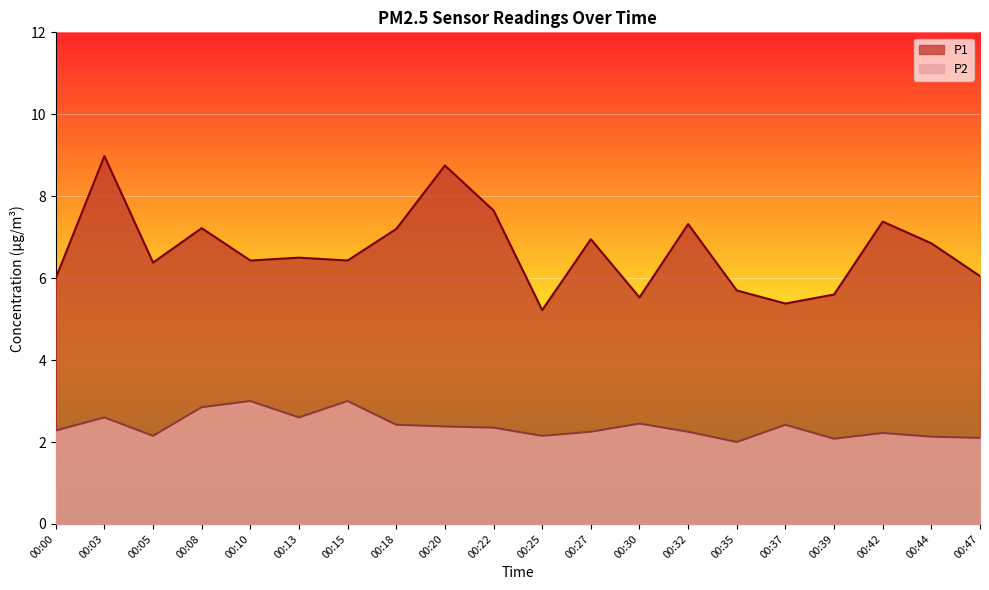

How many interior local valleys does the P1 series have?

6